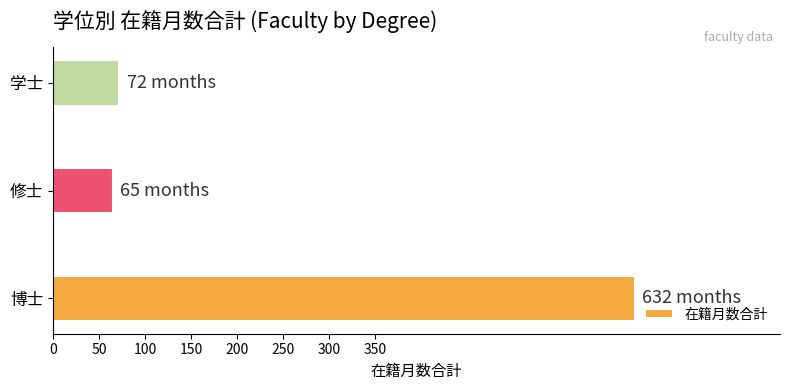

Rank the categories by value from highest to lowest.

博士, 学士, 修士